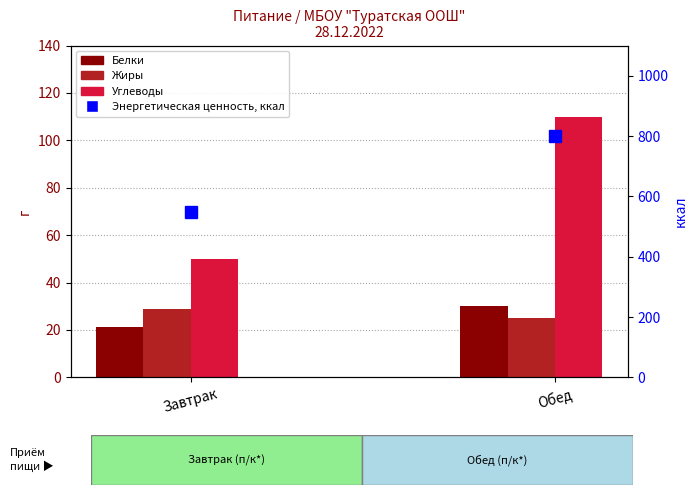

What is the difference between the highest and lowest values at Обед?

775.3